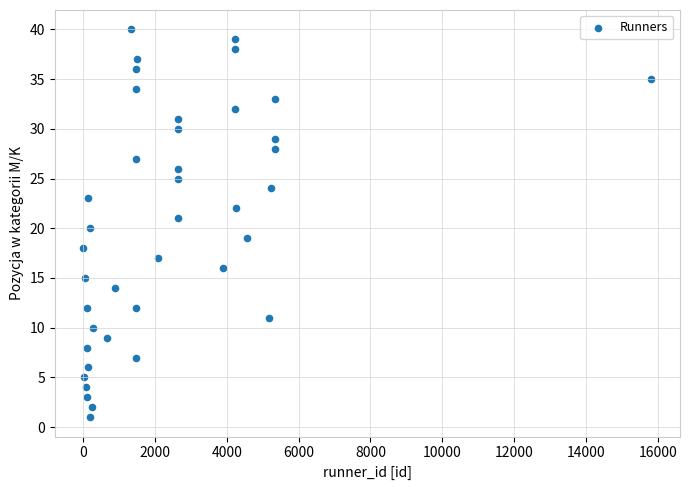

What is the range of X values (max minus min)?

15817